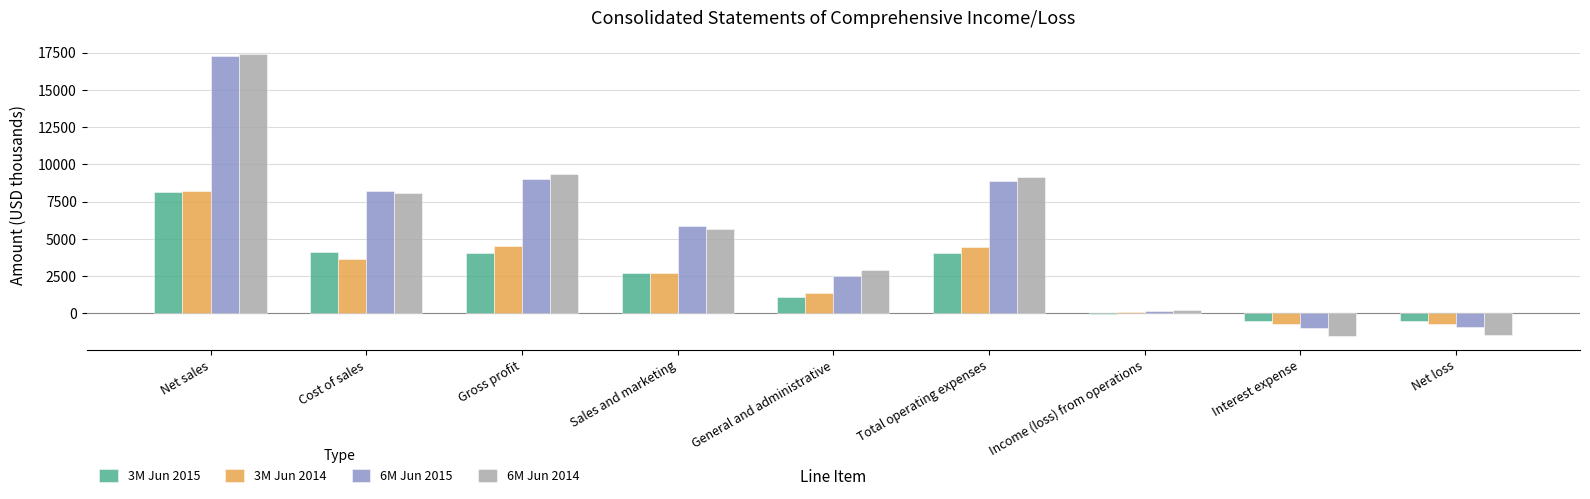

At which category is the sum across all series the highest?

Net sales